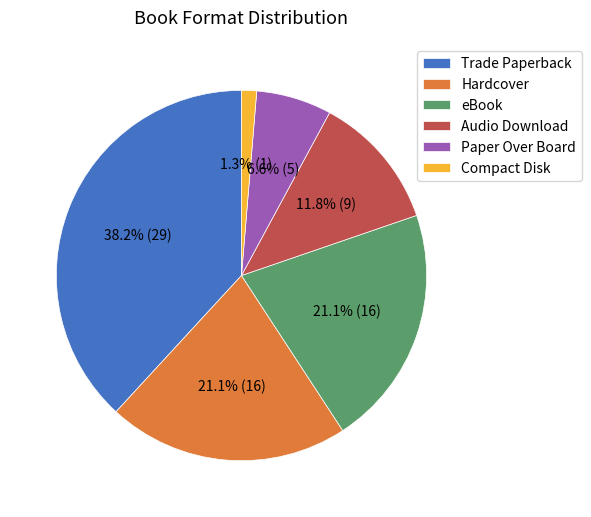

To the nearest percent, what is the combined percentage of Trade Paperback and eBook?

59%